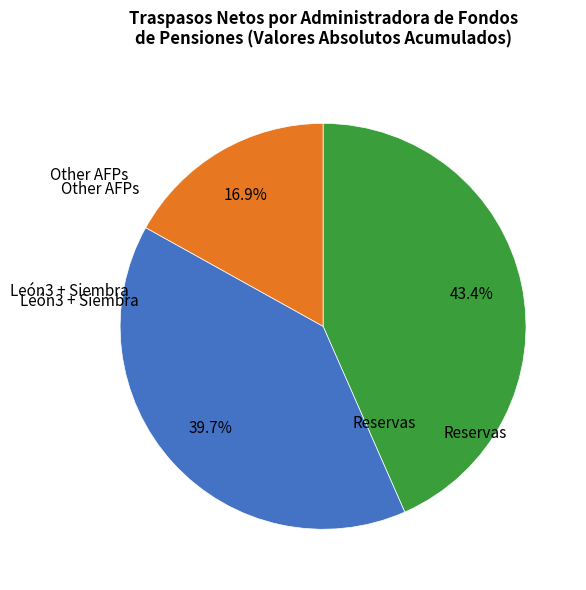

Does any single category account for the majority?

No